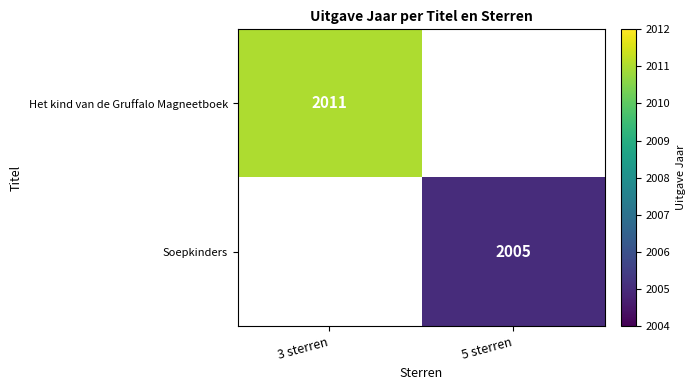

Is the value of Soepkinders at 5 sterren greater than the value of Het kind van de Gruffalo Magneetboek at 3 sterren?

No